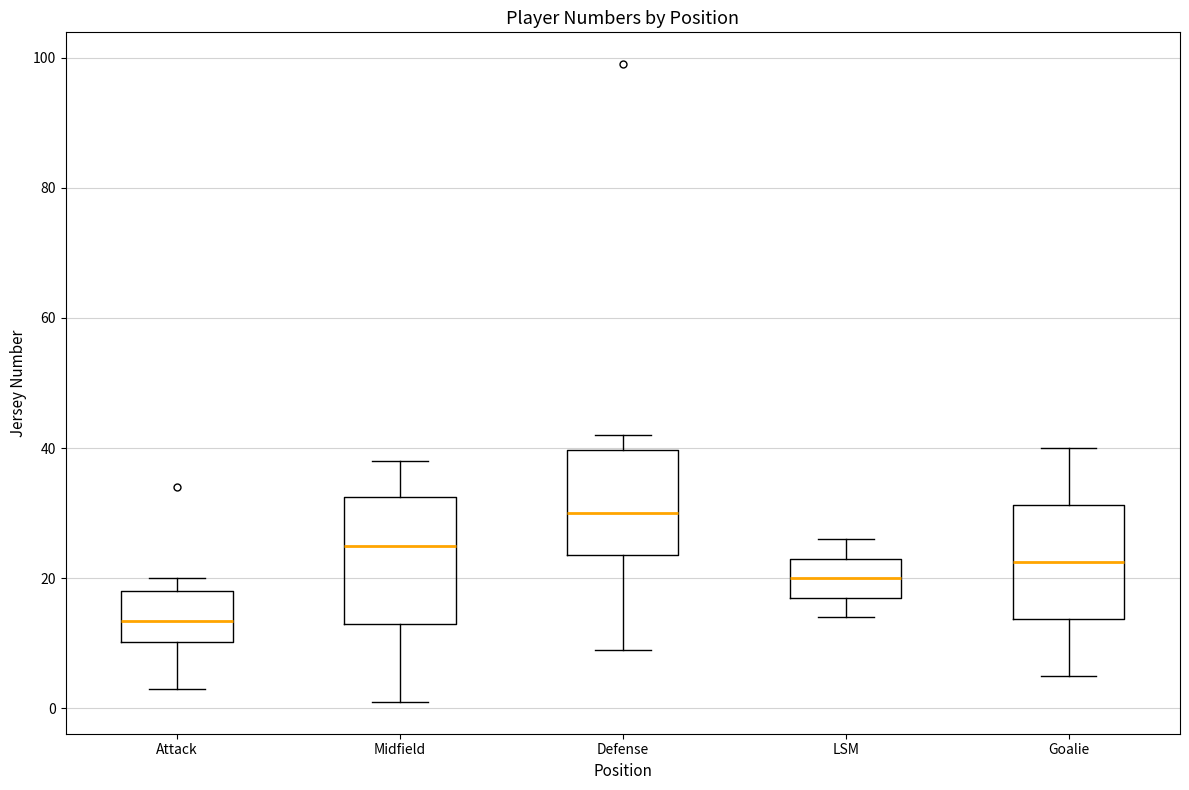

Reading left to right, transcribe this box plot: for each box, give where its median line is, the range the box spans, and where its two whiskers end, as read against the y-axis. The values are not printed on the chart, so give them approximately, as read against the axis.

Attack: median 14, box 10 to 18, whiskers 4 to 20
Midfield: median 26, box 14 to 32, whiskers 2 to 38
Defense: median 30, box 24 to 40, whiskers 10 to 42
LSM: median 20, box 18 to 24, whiskers 14 to 26
Goalie: median 22, box 14 to 32, whiskers 6 to 40